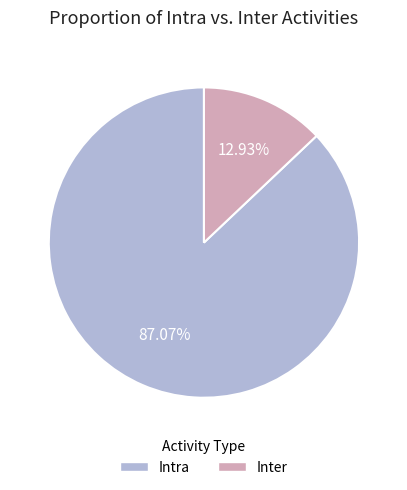

Does any single category account for the majority?

Yes